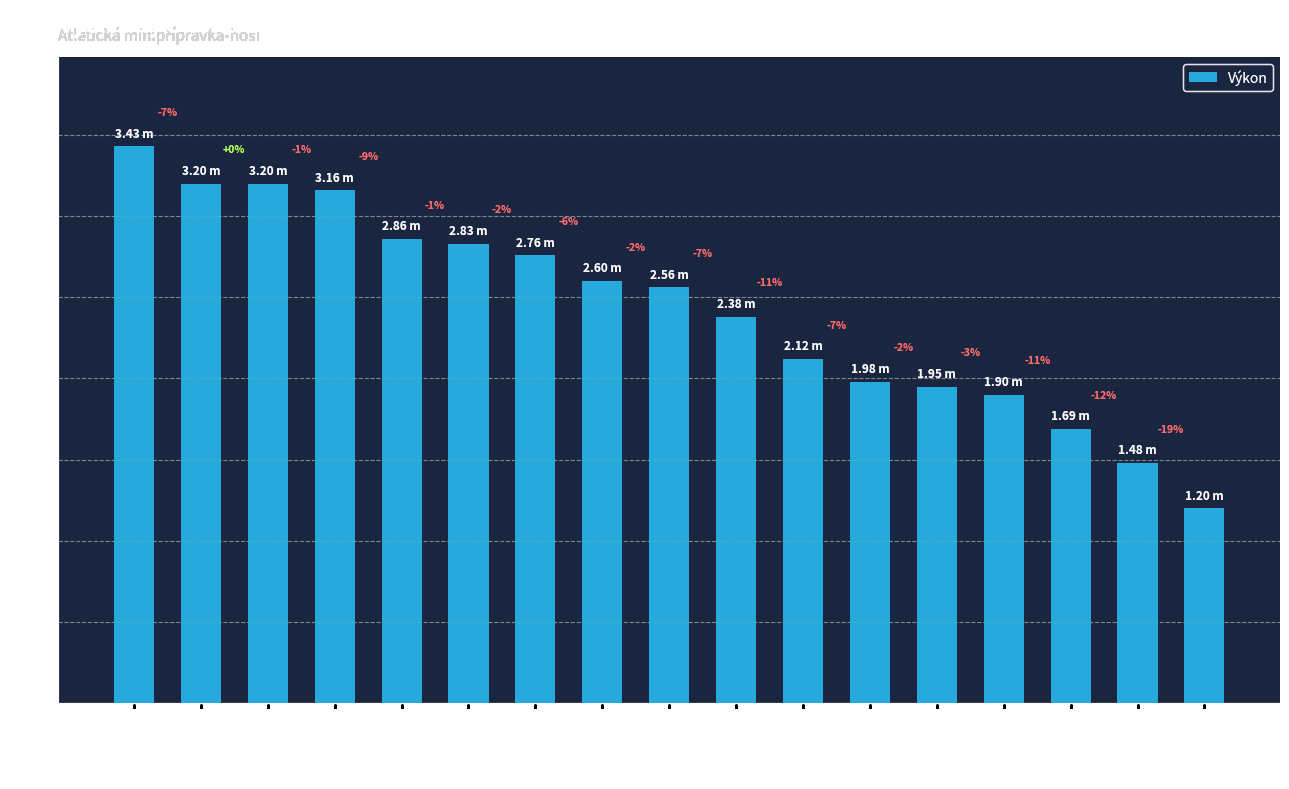

At which label is the value closest to 2?

Kvapil Jan